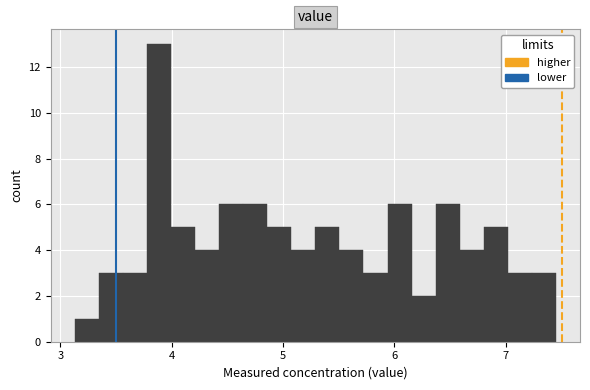

Around what value on the x-axis is the tallest bar? Give the approximate position of its centre, as read against the axis.

3.9